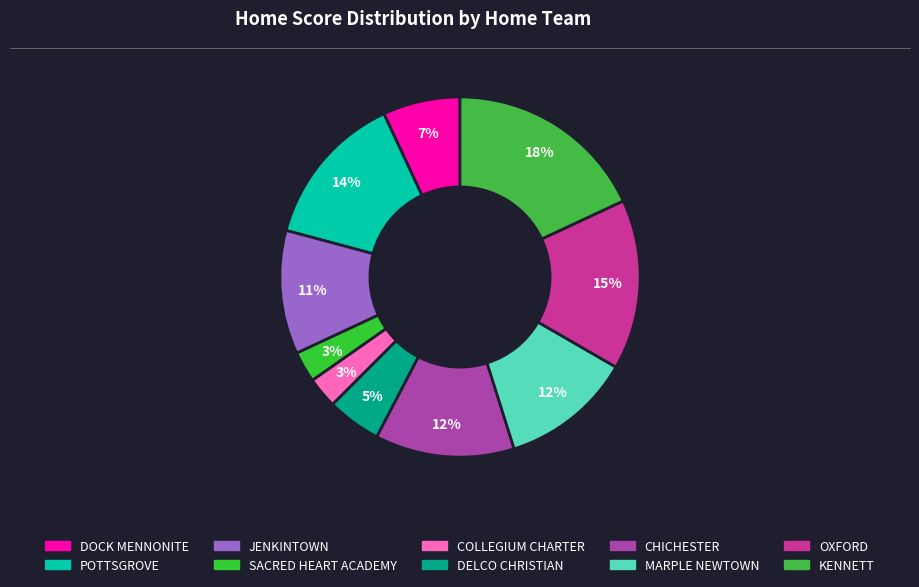

What percentage is NOT represented by POTTSGROVE?

86.1%